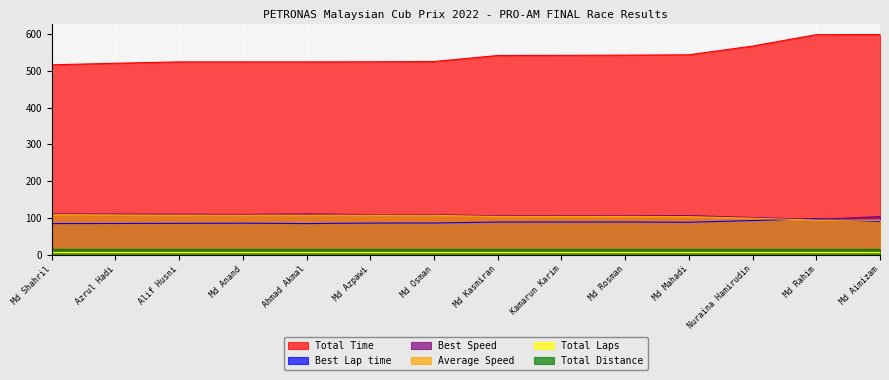

What position from the right is Md Osman?

8